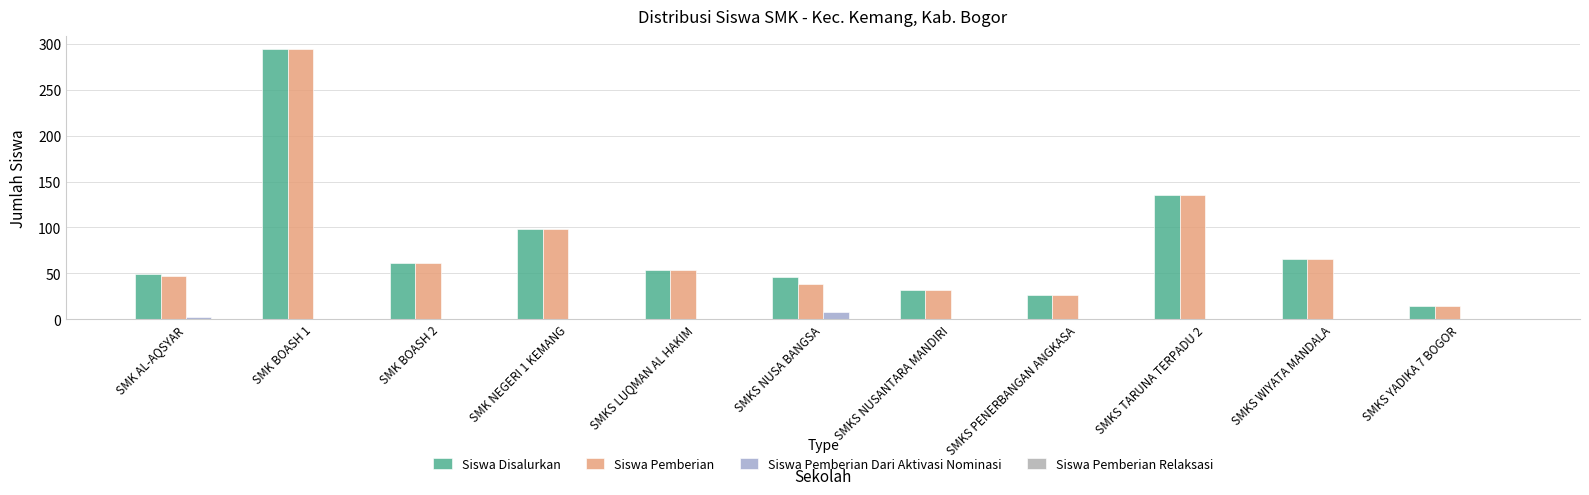

Count the number of data series in this chart.

3